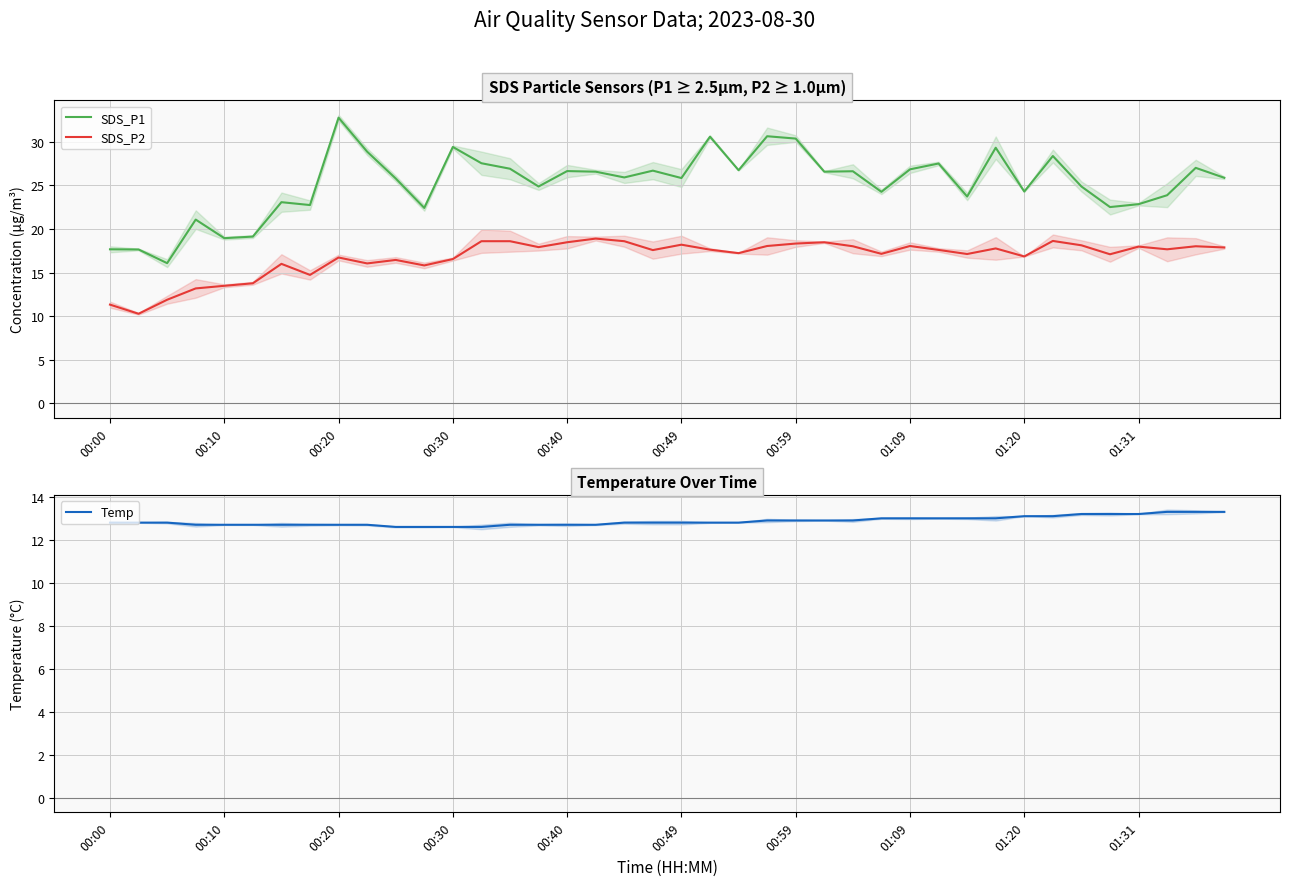

What is the sum of all SDS_P1 values?

1009.7